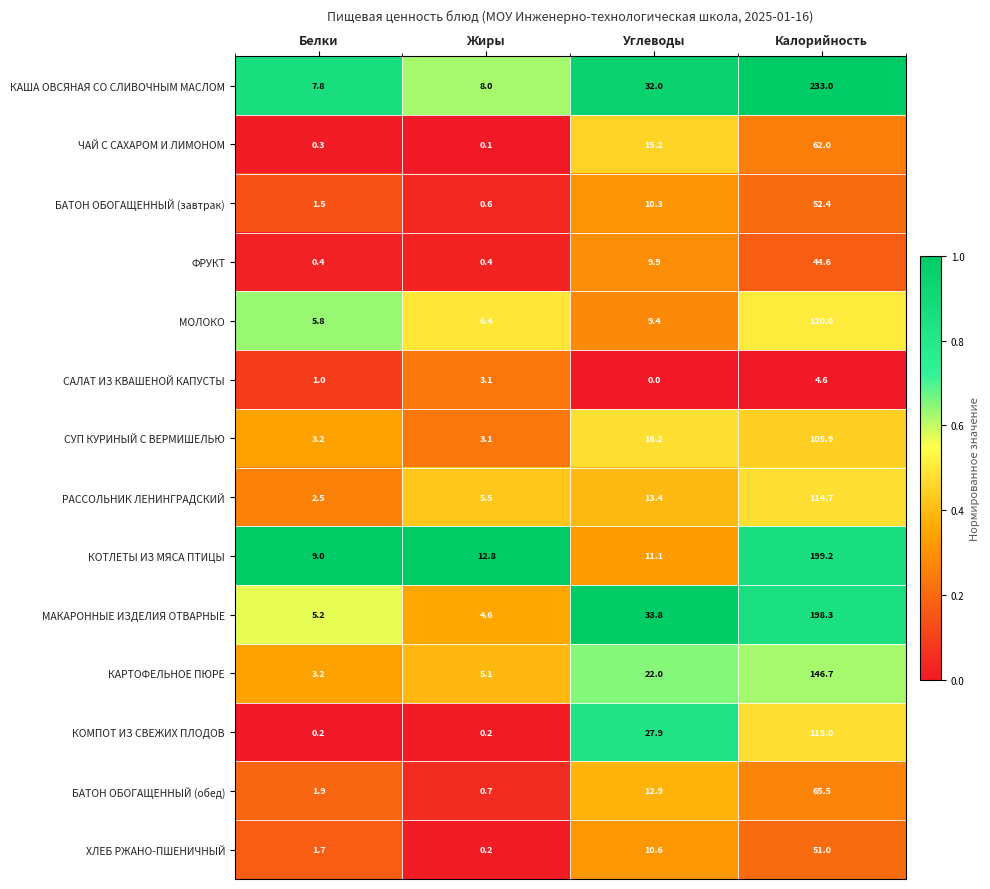

The value of САЛАТ ИЗ КВАШЕНОЙ КАПУСТЫ at Жиры is 5.6. True or false?

False